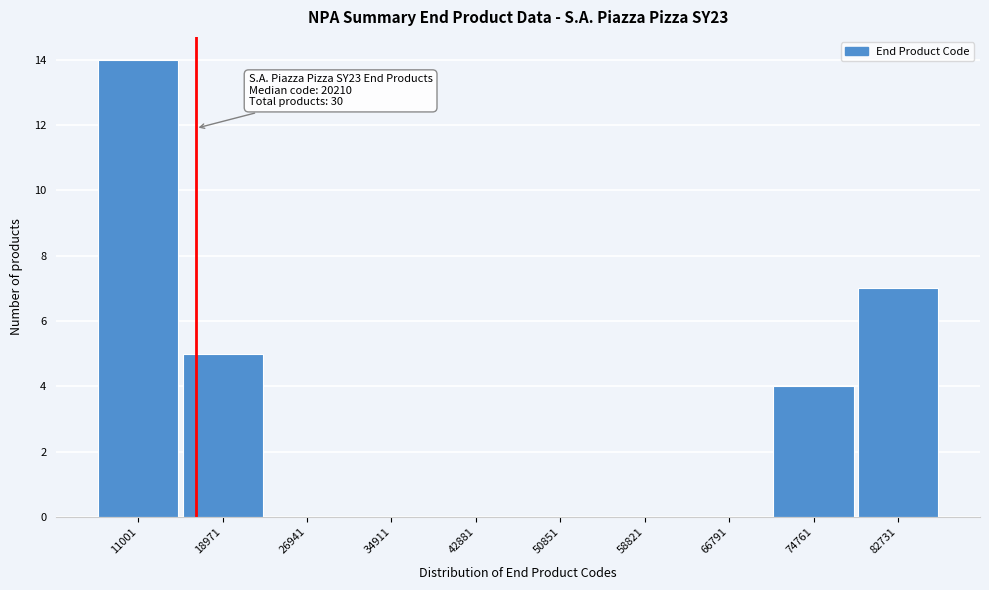

Reading left to right, extract all data points from this chart.

11001=14	18971=5	26941=0	34911=0	42881=0	50851=0	58821=0	66791=0	74761=4	82731=7